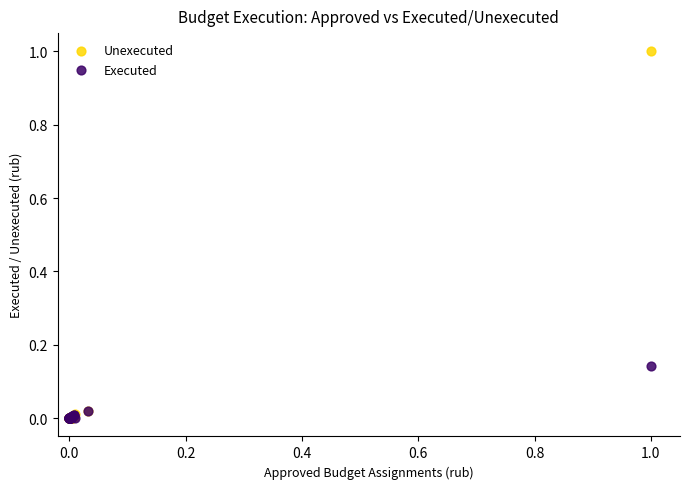

What are all the series names shown in the legend?

Unexecuted, Executed